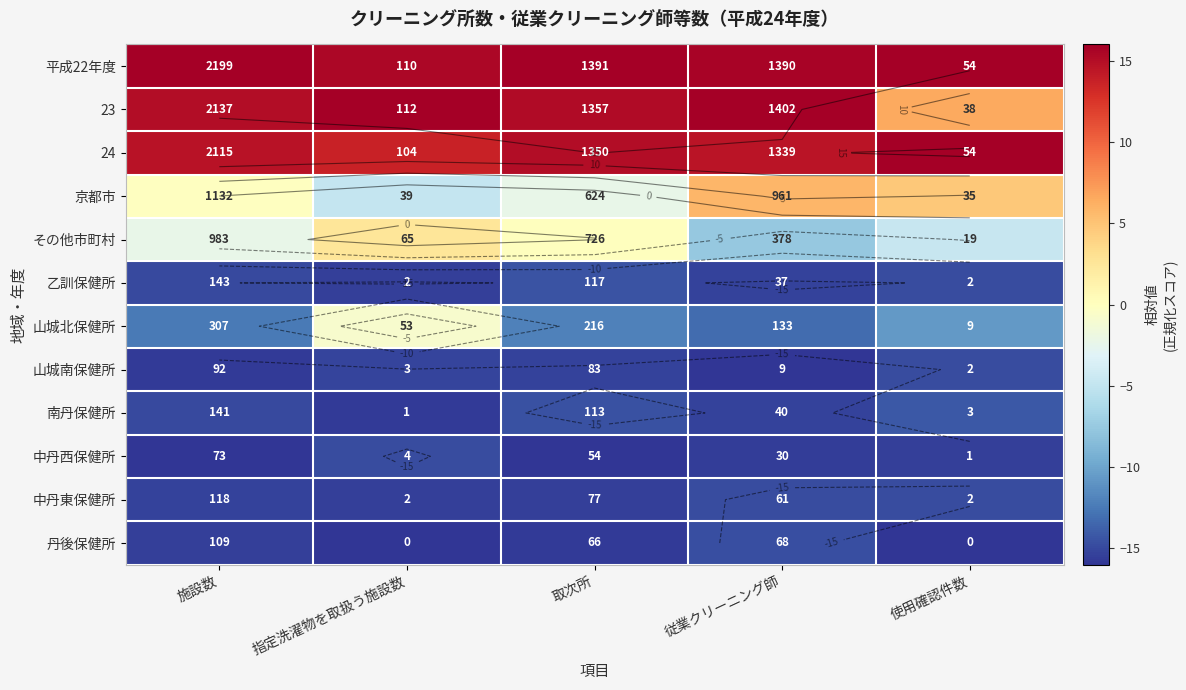

Which series has the largest total across all categories?

平成22年度